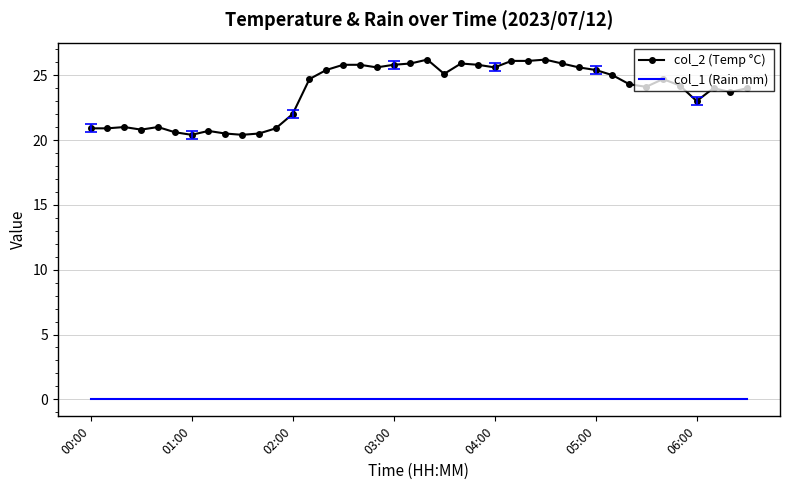

List the series in order of their overall mean, highest first.

col_2 (Temp °C), col_1 (Rain mm)